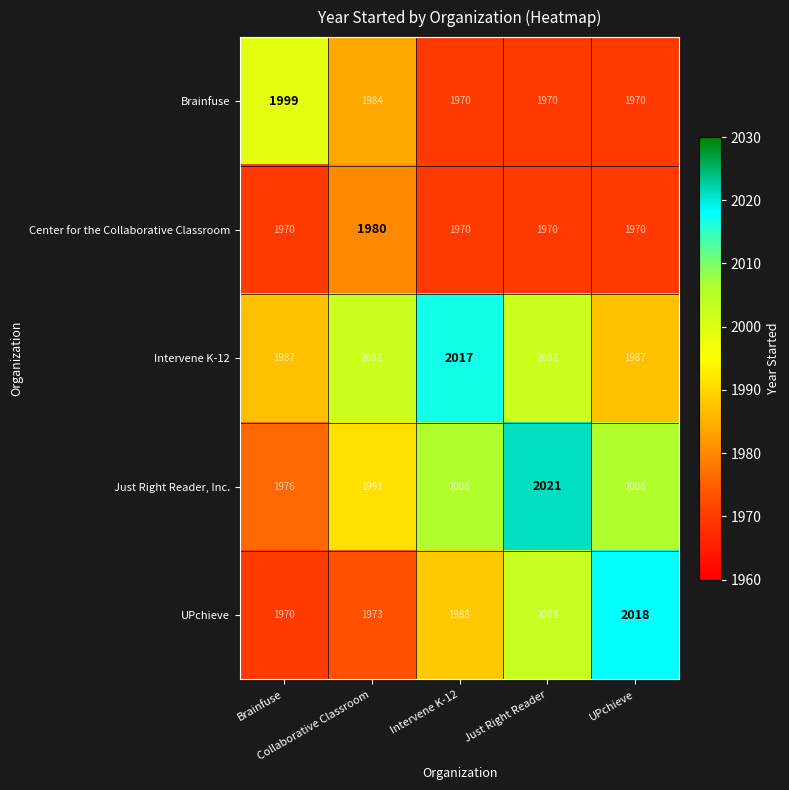

What is the smallest value displayed?

1970